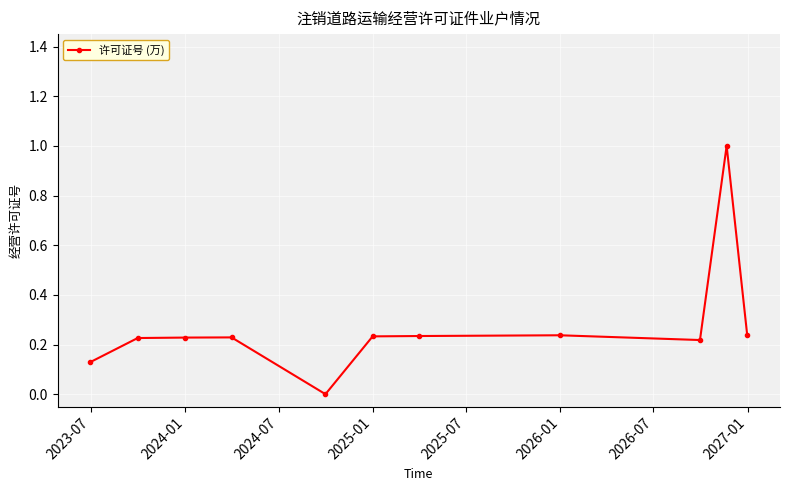

True or false: there are more than 0 points higher than both neighbors.

True